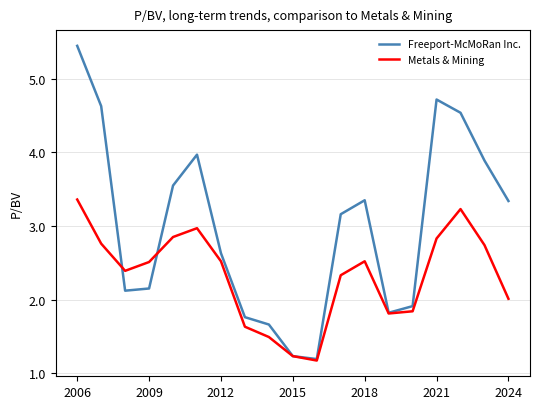

What is the lowest value of the Metals & Mining series?

1.2